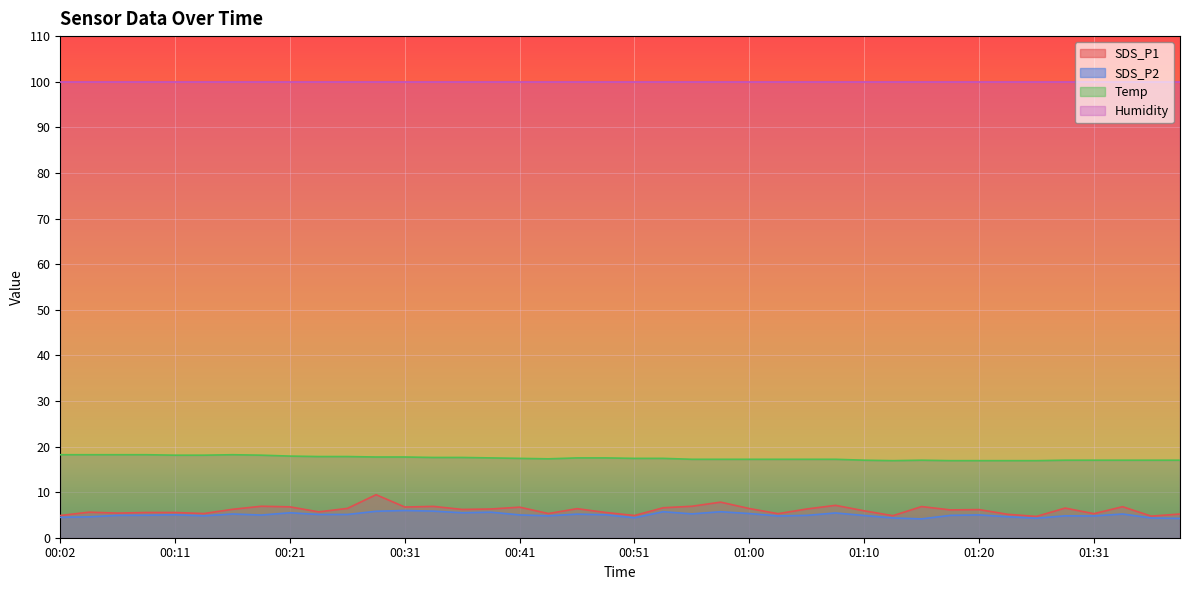

The value of SDS_P1 at 00:09 is 5.5. True or false?

True